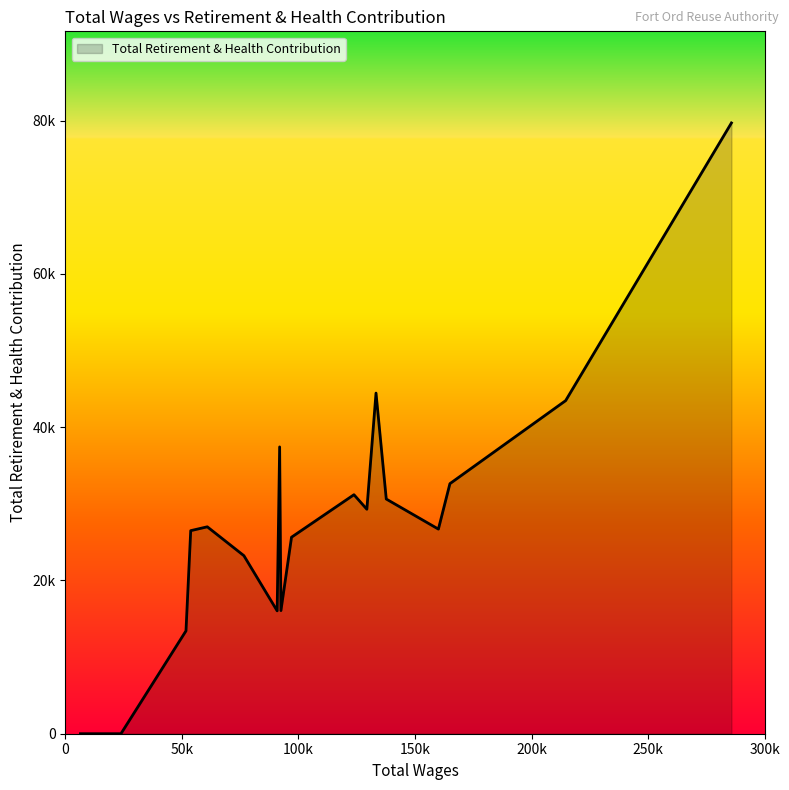

Rank the categories by value from highest to lowest.

285762.0, 133268.0, 214643.0, 91920.0, 164975.0, 123805.0, 137668.0, 129339.0, 60878.0, 160033.0, 53764.0, 97015.0, 76589.0, 92472.0, 90852.0, 51732.0, 23829.0, 7560.0, 6455.0